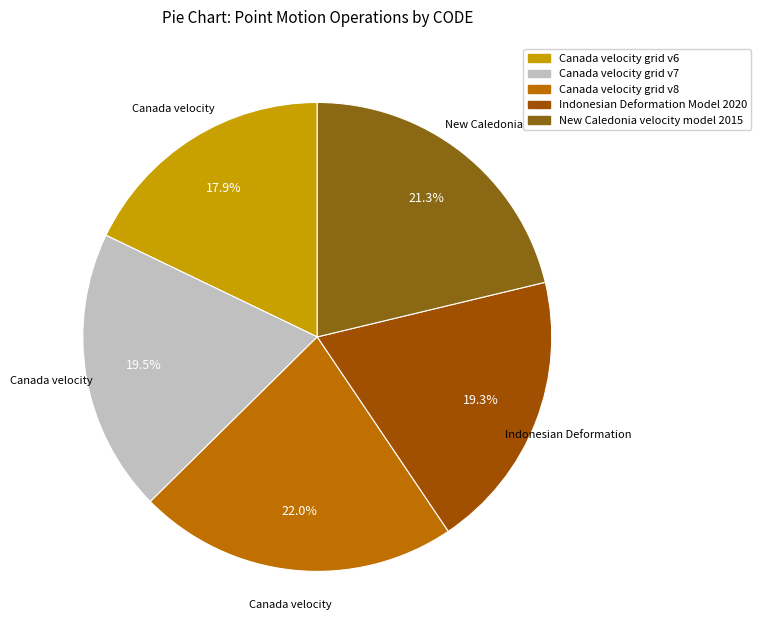

How many slices are in this pie chart?

5